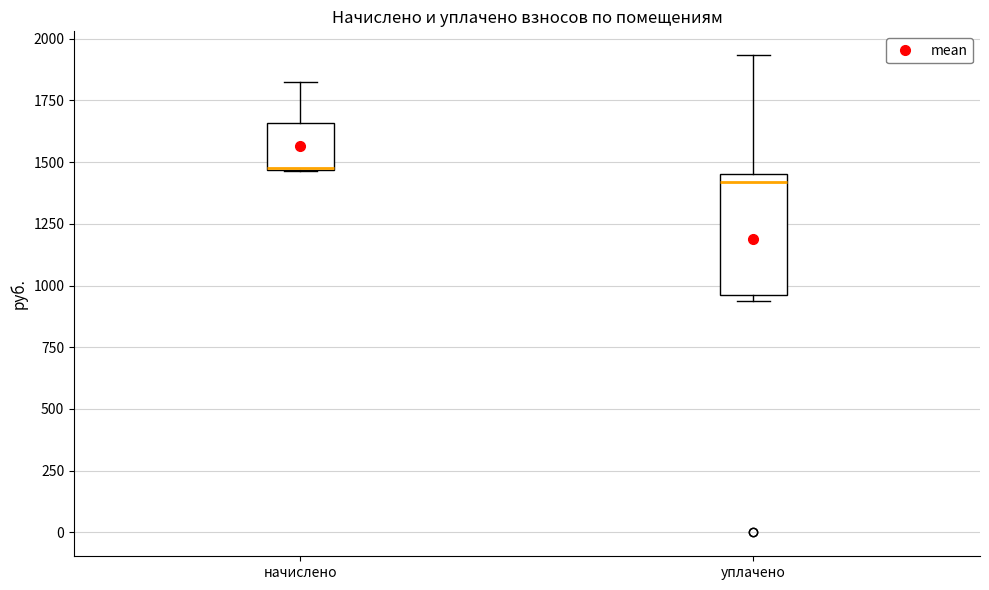

Reading left to right, read every box against the y-axis: the position of its median line, the range the box covers, and the ends of its whiskers. The values are not printed on the chart, so give them approximately, as read against the axis.

начислено: median 1500 (drawn on the box's lower edge), box 1450 to 1650, whiskers 1450 to 1850
уплачено: median 1400, box 950 to 1450, whiskers 950 (just below the box's lower edge) to 1950